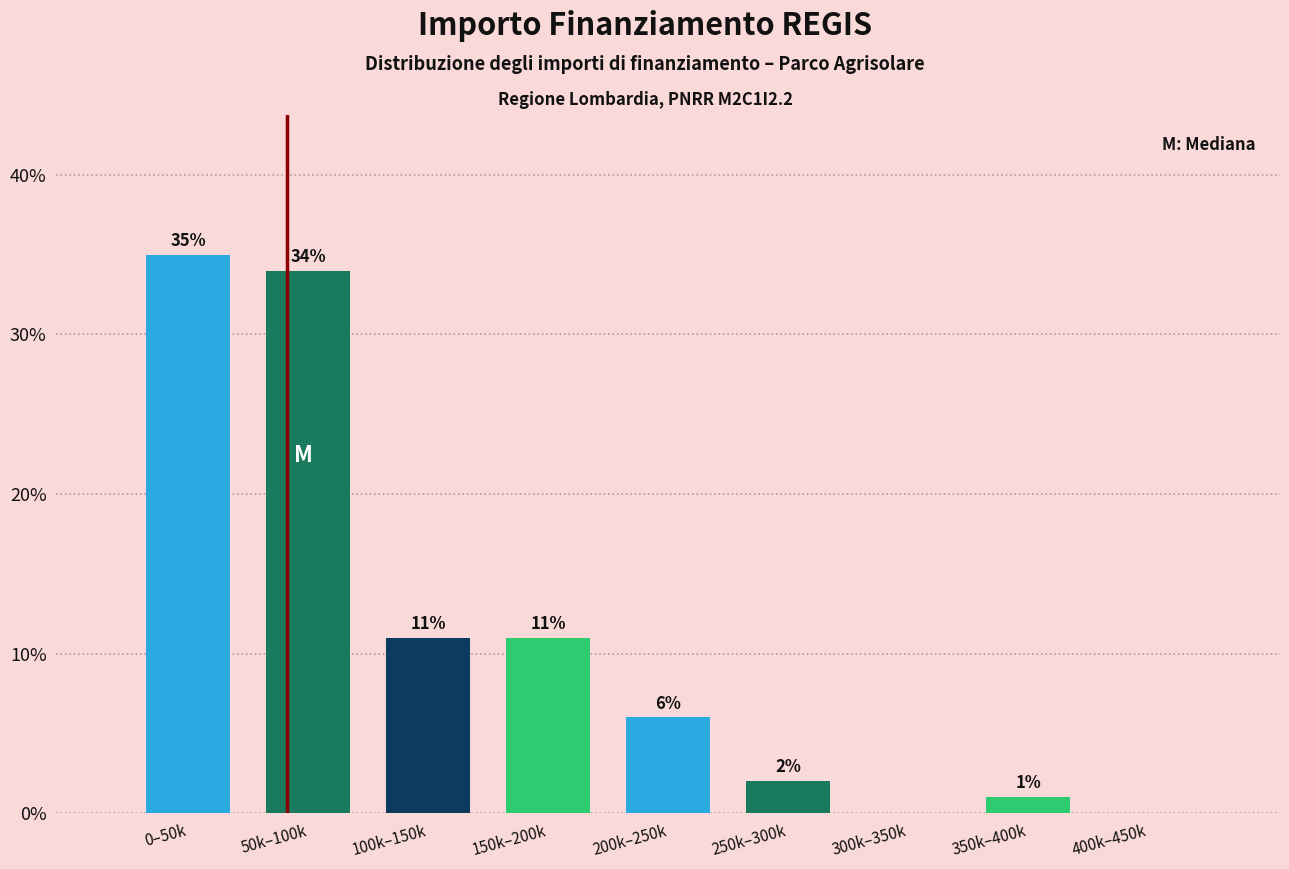

Reading left to right, transcribe all the data shown in this chart.

0–50k=35	50k–100k=34	100k–150k=11	150k–200k=11	200k–250k=6	250k–300k=2	300k–350k=0	350k–400k=1	400k–450k=0